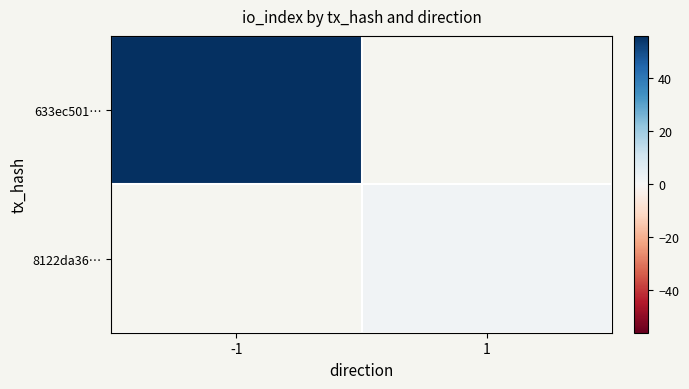

At which category does the chart reach its minimum across all series?

1